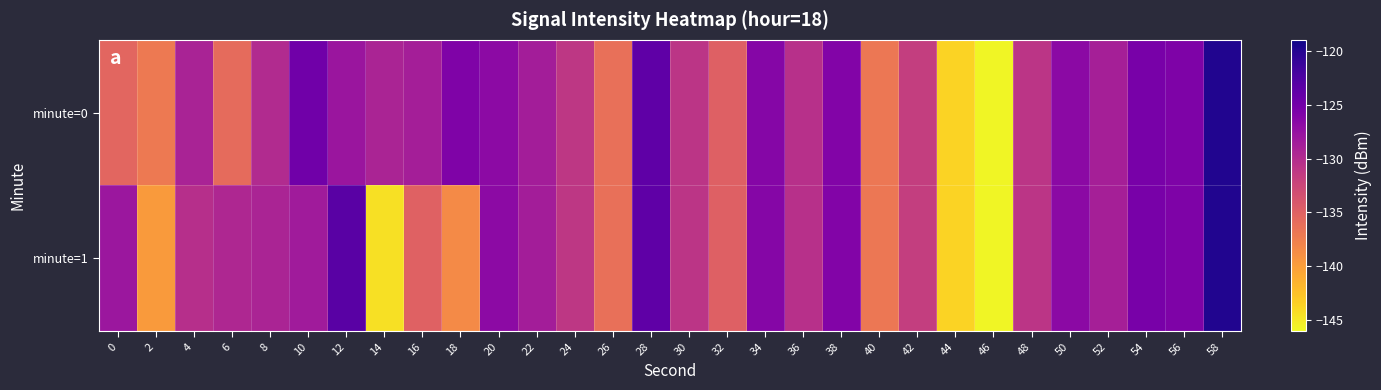

Reading left to right, list all the values displayed in this chart.

minute=0: 0=-135.4	2=-137.0	4=-129.2	6=-135.8	8=-129.9	10=-124.9	12=-127.9	14=-129.3	16=-128.8	18=-125.9	20=-126.8	22=-128.6	24=-131.1	26=-136.3	28=-123.6	30=-130.9	32=-134.9	34=-126.3	36=-130.4	38=-126.1	40=-136.9	42=-131.7	44=-143.7	46=-145.7	48=-130.9	50=-126.8	52=-128.8	54=-125.4	56=-125.8	58=-119.9
minute=1: 0=-128.0	2=-139.8	4=-130.3	6=-129.6	8=-129.3	10=-128.4	12=-123.3	14=-144.5	16=-135.0	18=-138.4	20=-126.8	22=-128.6	24=-131.1	26=-136.3	28=-123.6	30=-130.9	32=-134.9	34=-126.3	36=-130.4	38=-126.1	40=-136.9	42=-131.7	44=-143.7	46=-145.7	48=-130.9	50=-126.8	52=-128.8	54=-125.4	56=-125.8	58=-119.9